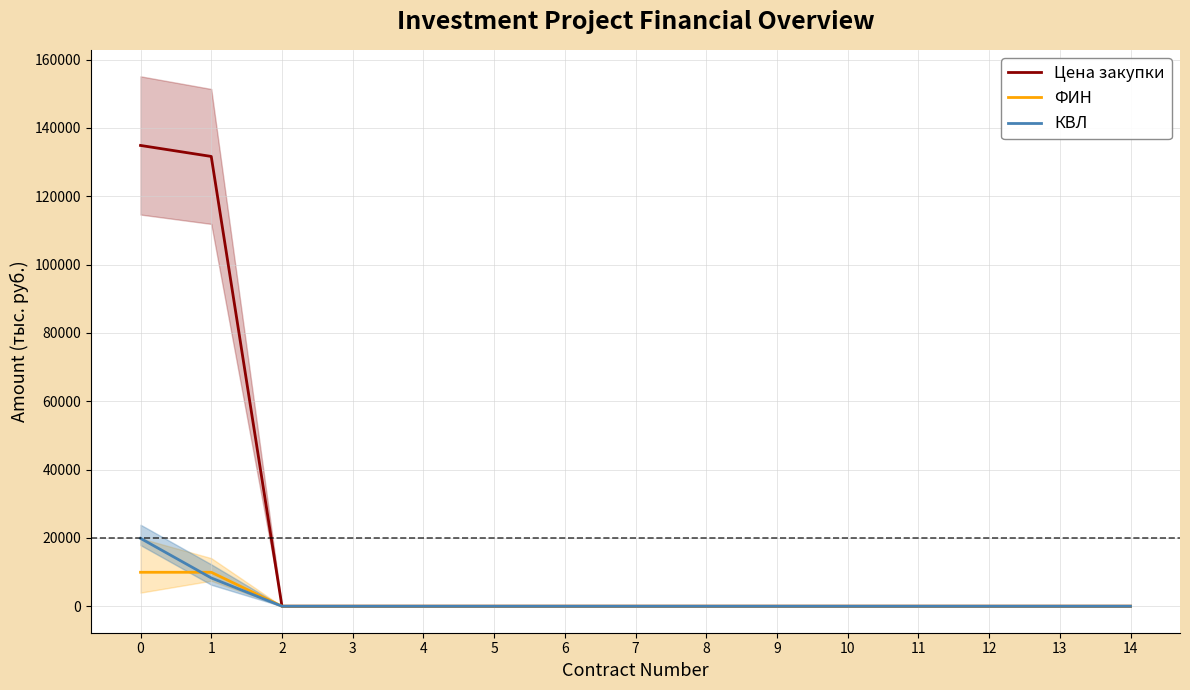

Reading right to left, extract all data points from this chart.

Цена закупки: 14=0.0	13=0.0	12=0.0	11=0.0	10=0.0	9=0.0	8=0.0	7=0.0	6=0.0	5=0.0	4=0.0	3=0.0	2=0.0	1=131631.0	0=134850.0
ФИН: 14=0.0	13=0.0	12=0.0	11=0.0	10=0.0	9=0.0	8=0.0	7=0.0	6=0.0	5=0.0	4=0.0	3=0.0	2=0.0	1=9935.4	0=9935.4
КВЛ: 14=0.0	13=0.0	12=0.0	11=0.0	10=0.0	9=0.0	8=0.0	7=0.0	6=0.0	5=0.0	4=0.0	3=0.0	2=0.0	1=8279.5	0=19870.8